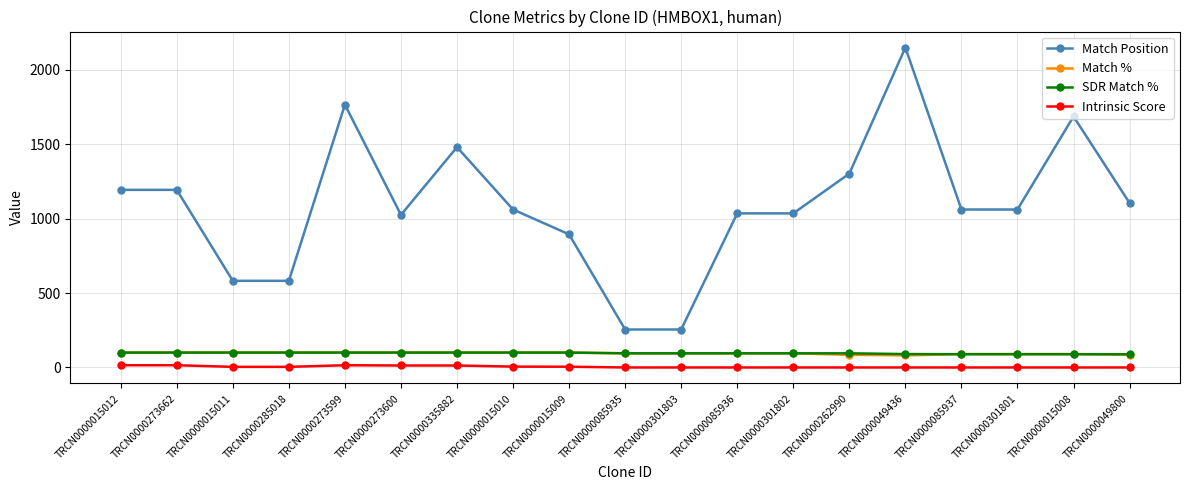

After their last crossing, which series has the higher values: Match % or SDR Match %?

SDR Match %